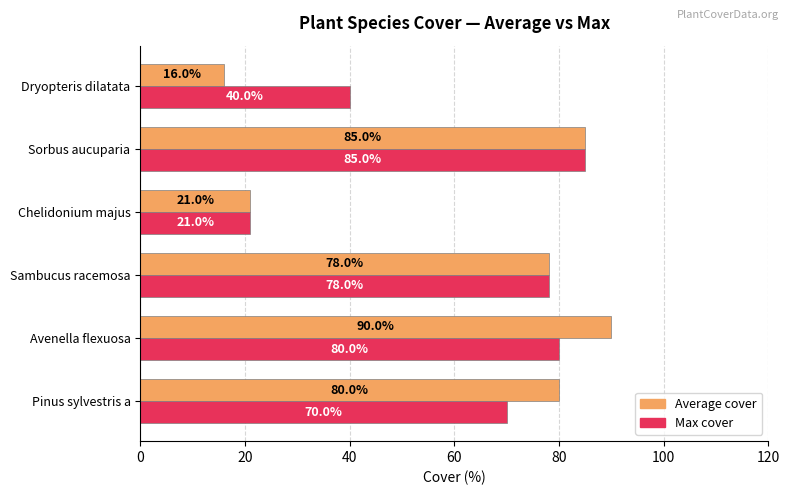

Between Pinus sylvestris a and Dryopteris dilatata, which series saw the biggest shift?

Average cover